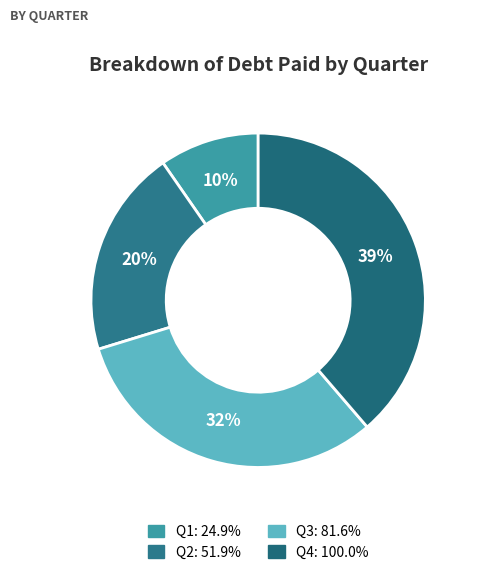

How many slices are in this pie chart?

4